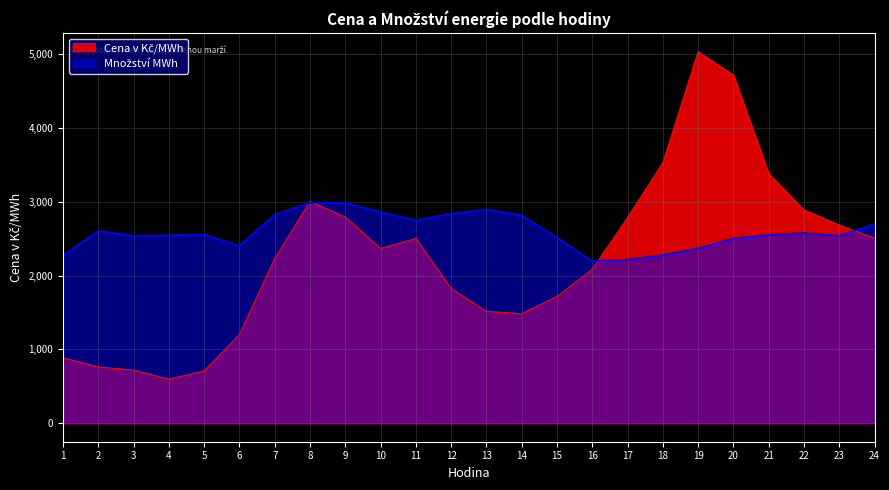

How many lines are shown in the chart?

2